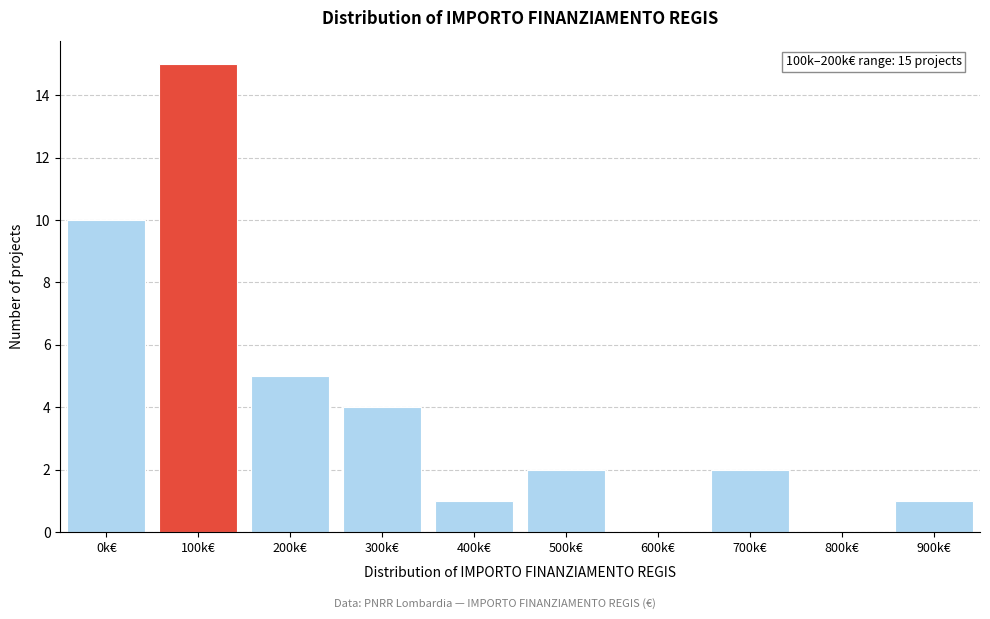

Reading left to right, transcribe all the data shown in this chart.

0k€=10	100k€=15	200k€=5	300k€=4	400k€=1	500k€=2	600k€=0	700k€=2	800k€=0	900k€=1